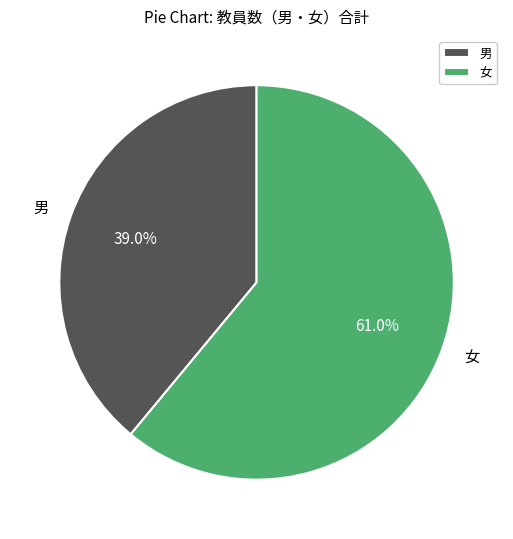

Rank the categories by value from lowest to highest.

男, 女